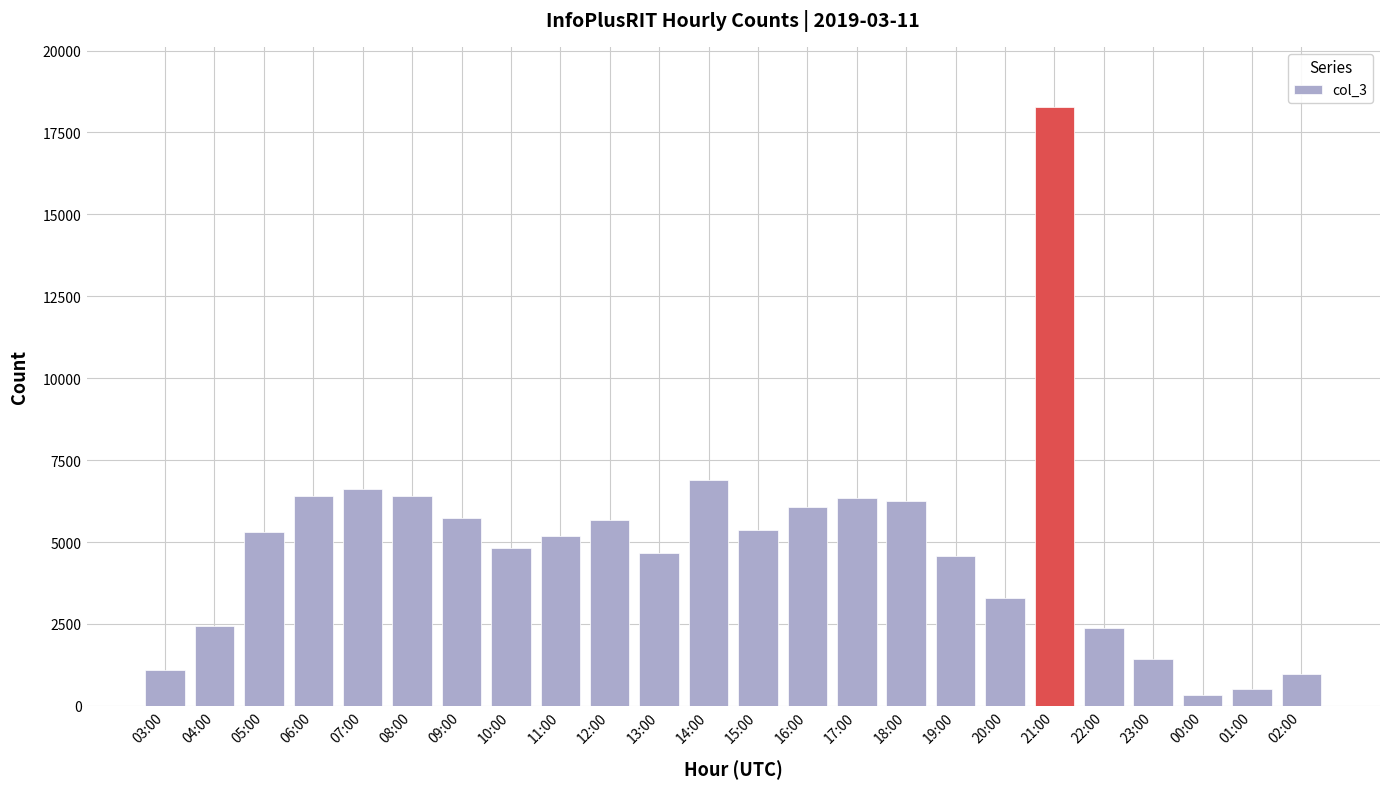

What is the average value?

4876